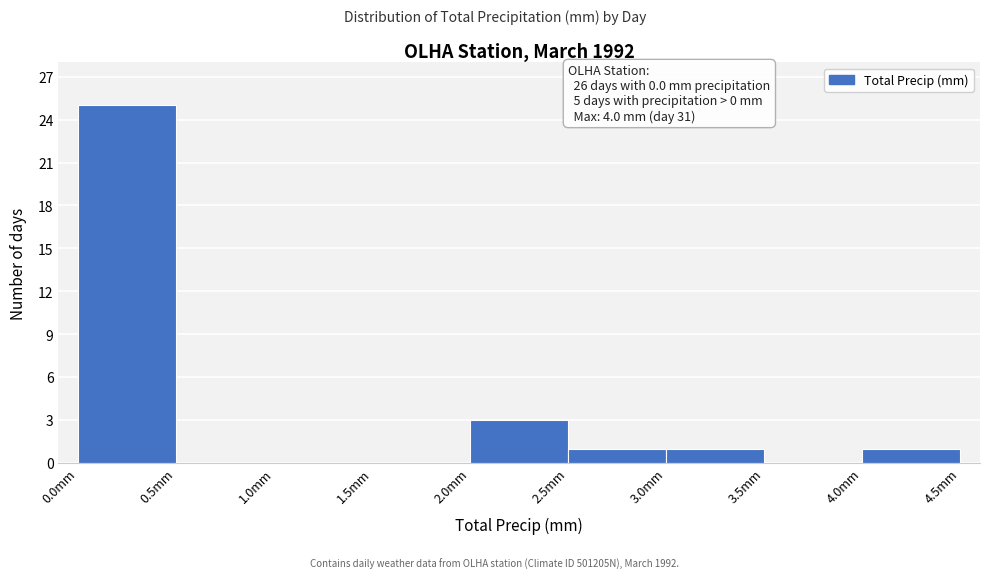

Which range on the x-axis has the tallest bar?

0.0 to 0.5